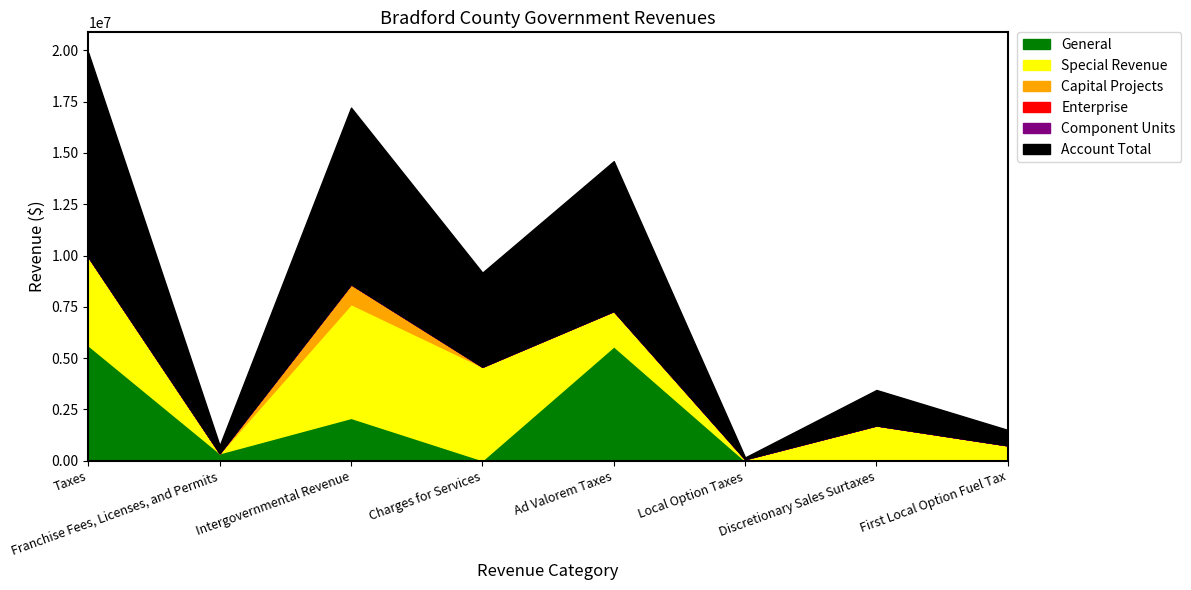

Count the number of categories in the chart.

8